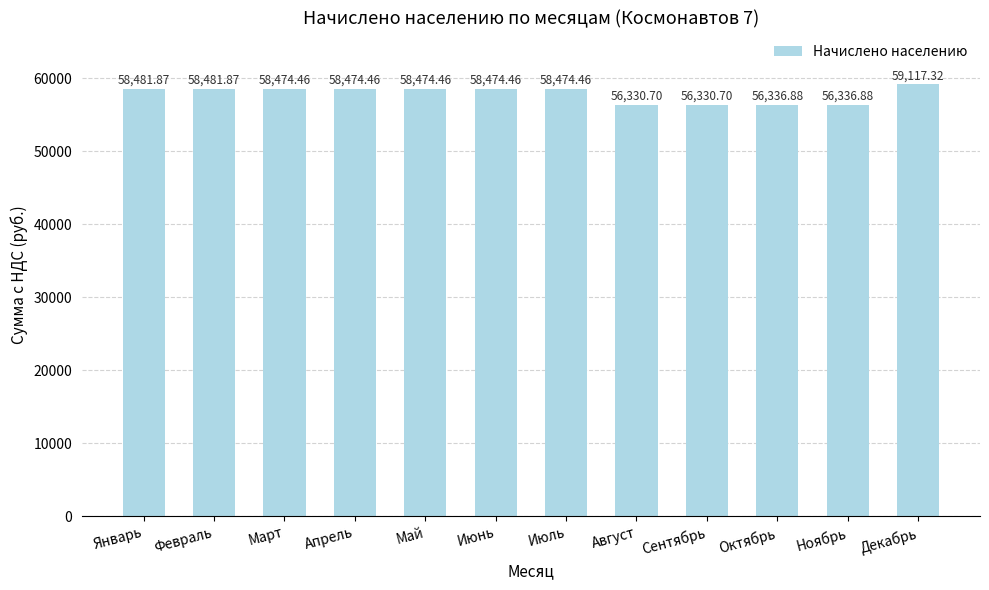

Which category has the highest value across all series?

Декабрь